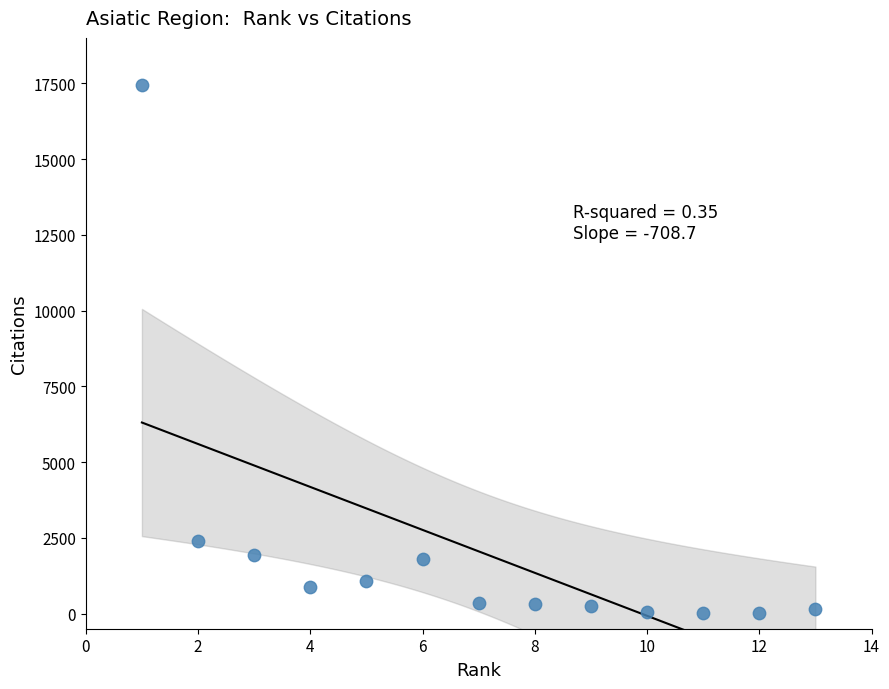

What is the range of X values (max minus min)?

12